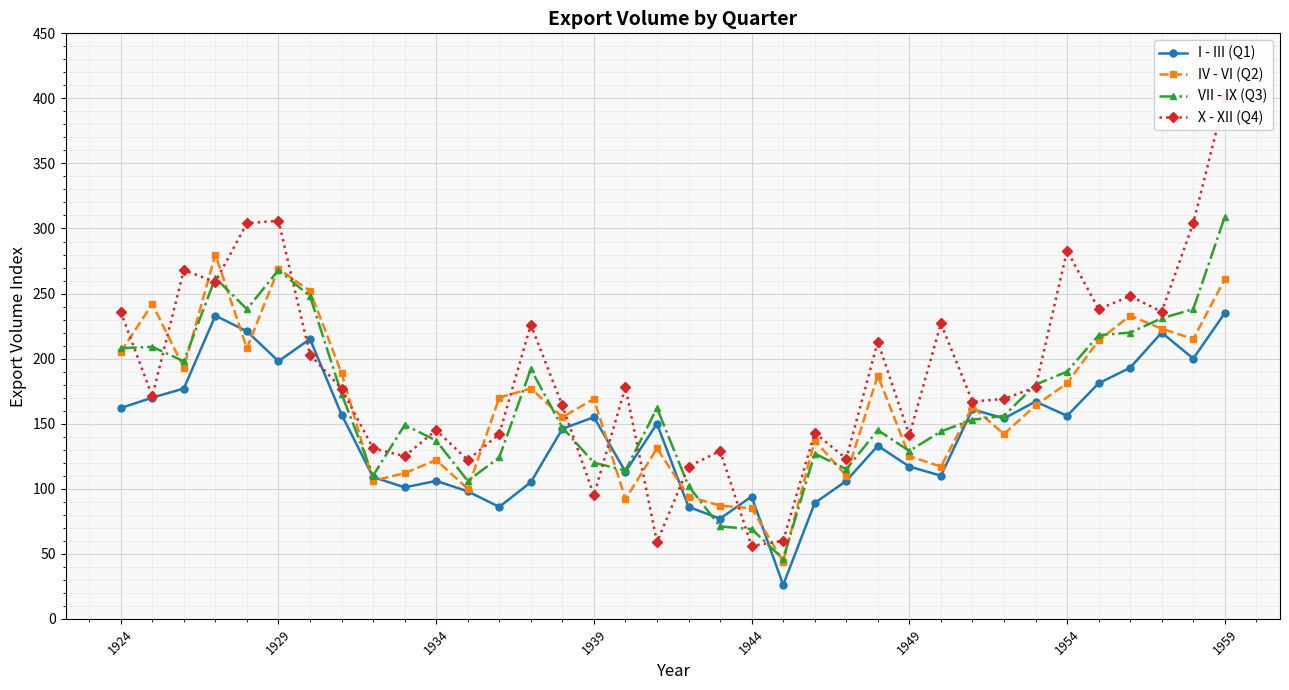

How many intersections are there between I - III (Q1) and IV - VI (Q2)?

10